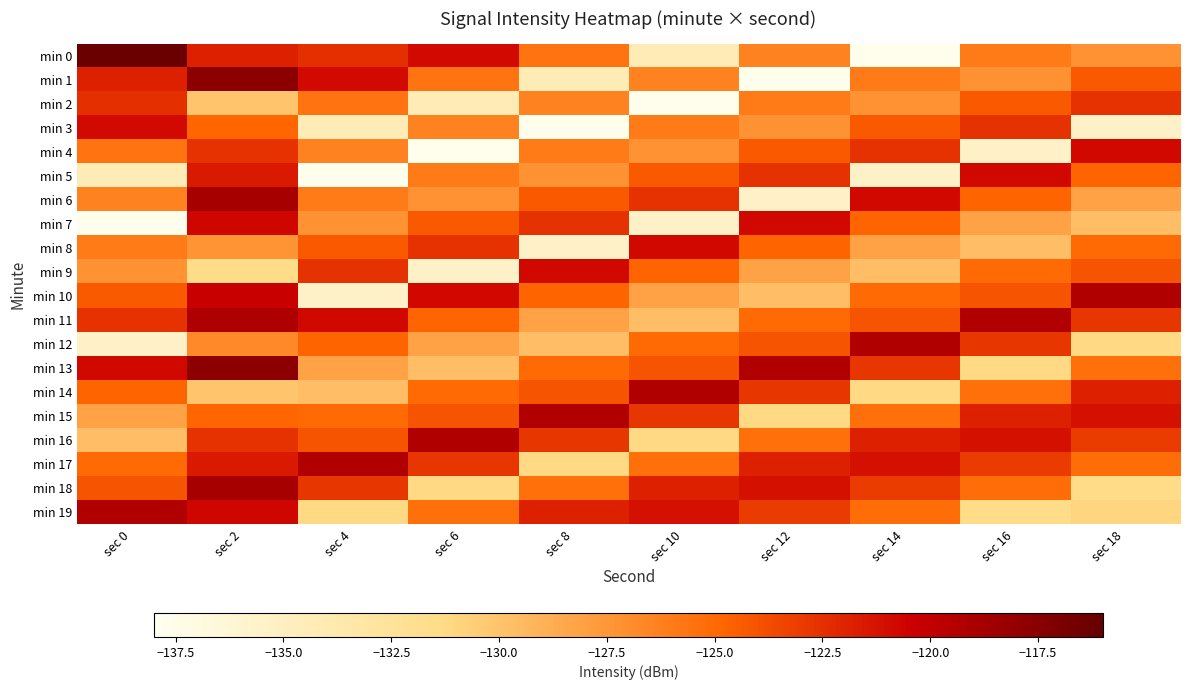

Which has a higher value, sec 16 or sec 12?

sec 16